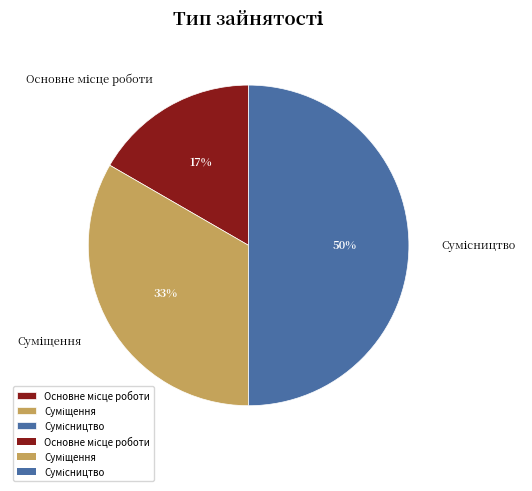

To the nearest percent, what is the difference between the largest and smallest slice percentages?

33%